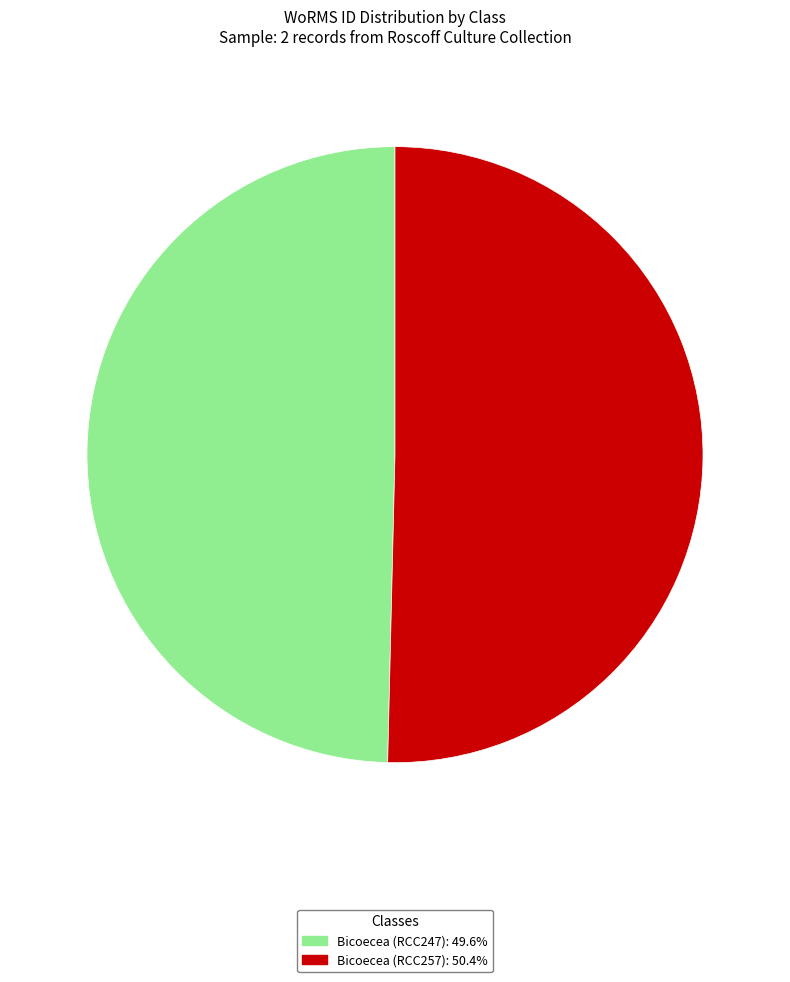

Does any single category account for the majority?

Yes